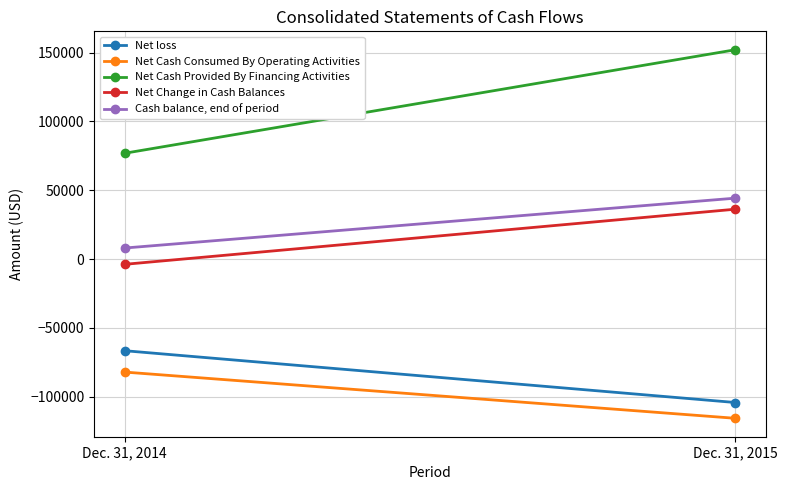

Count the number of categories in the chart.

2